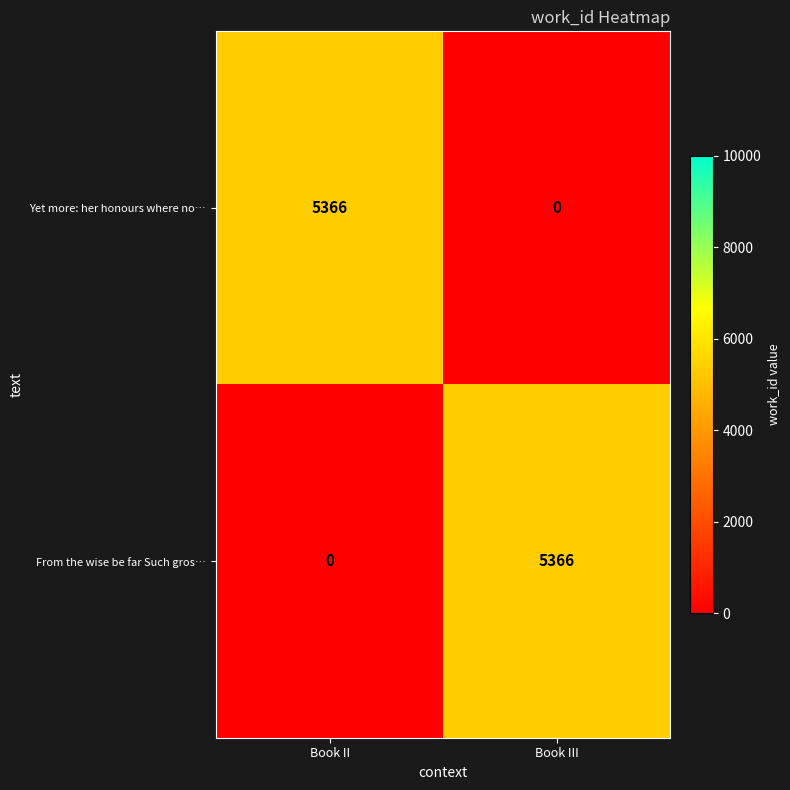

Reading left to right, what are all the values shown in this chart?

Yet more: her honours where no…: 5366	0
From the wise be far Such gros…: 0	5366